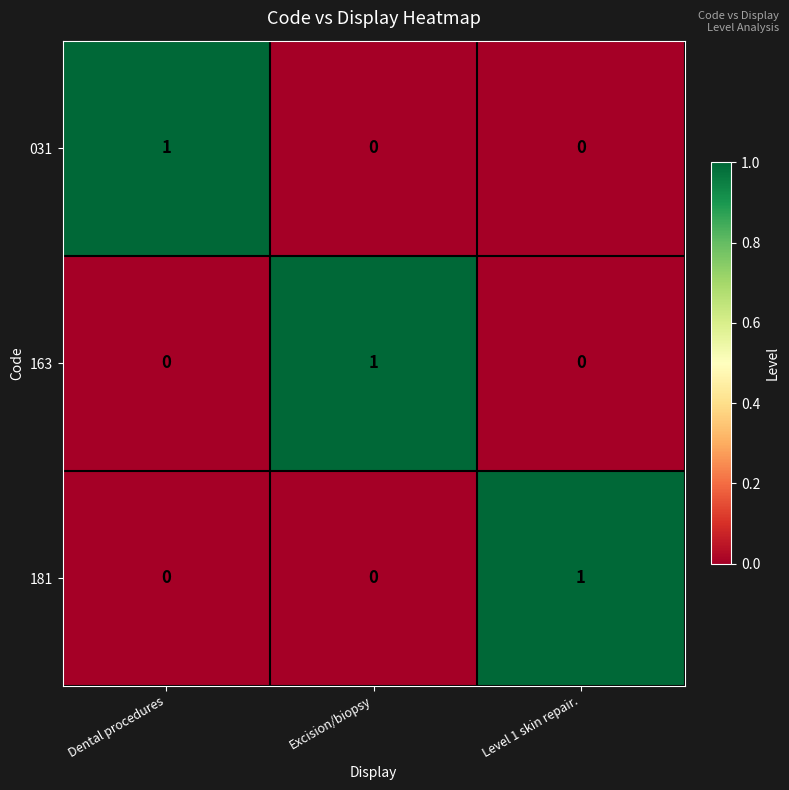

At how many categories does at least one series exceed 0?

3